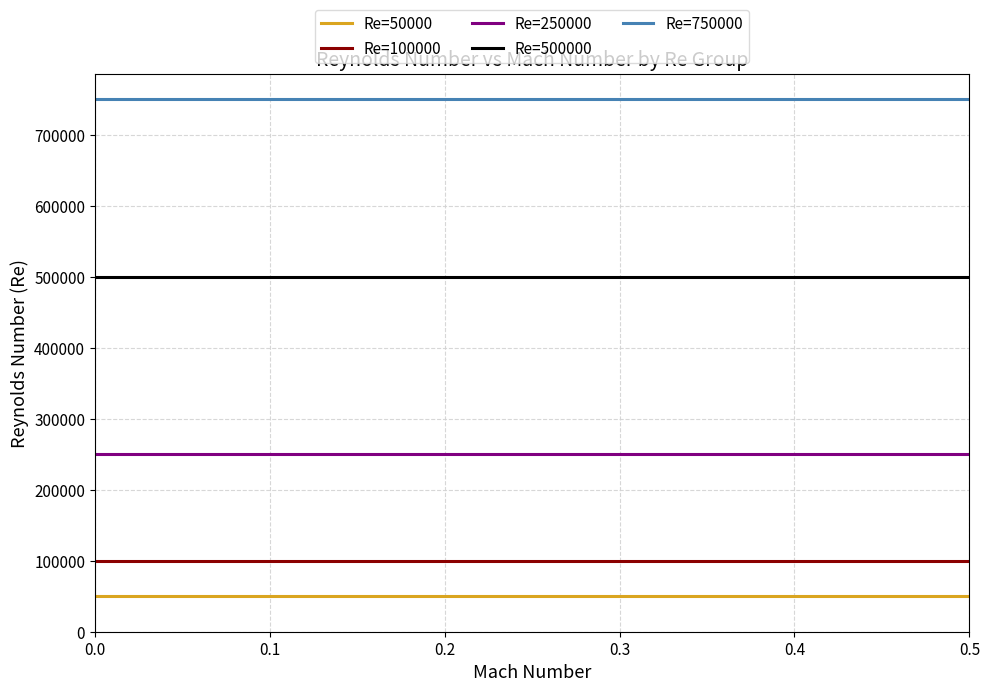

True or false: Re=50000 and Re=250000 intersect in this chart.

False